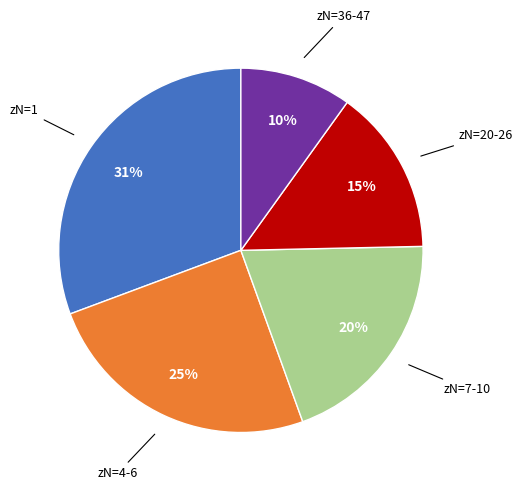

Is there a majority slice in this chart?

No